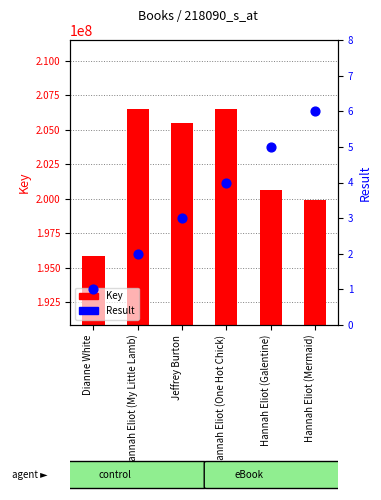

Which series contains the highest Y value?

Key